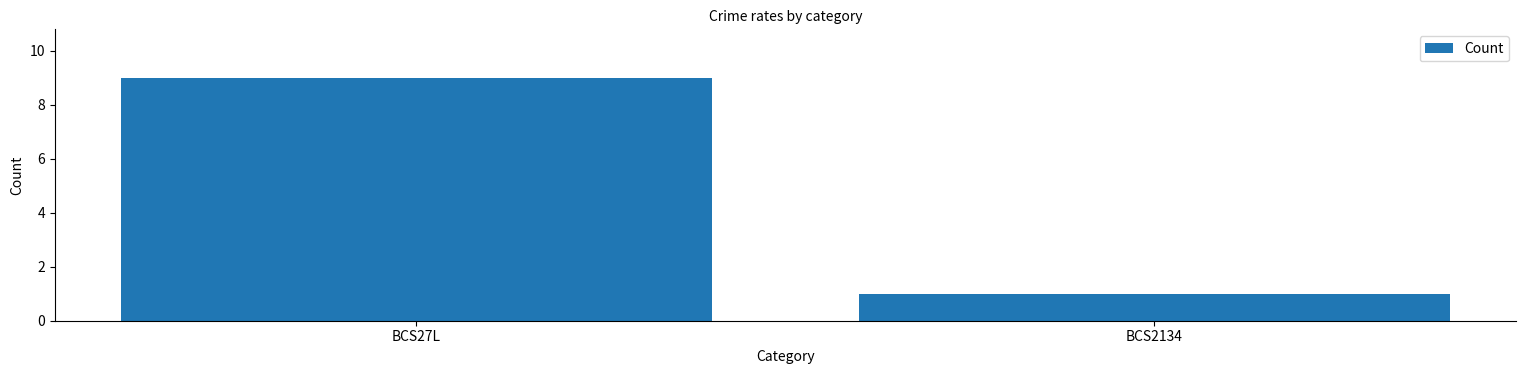

What is the change in value from BCS27L to BCS2134?

-8